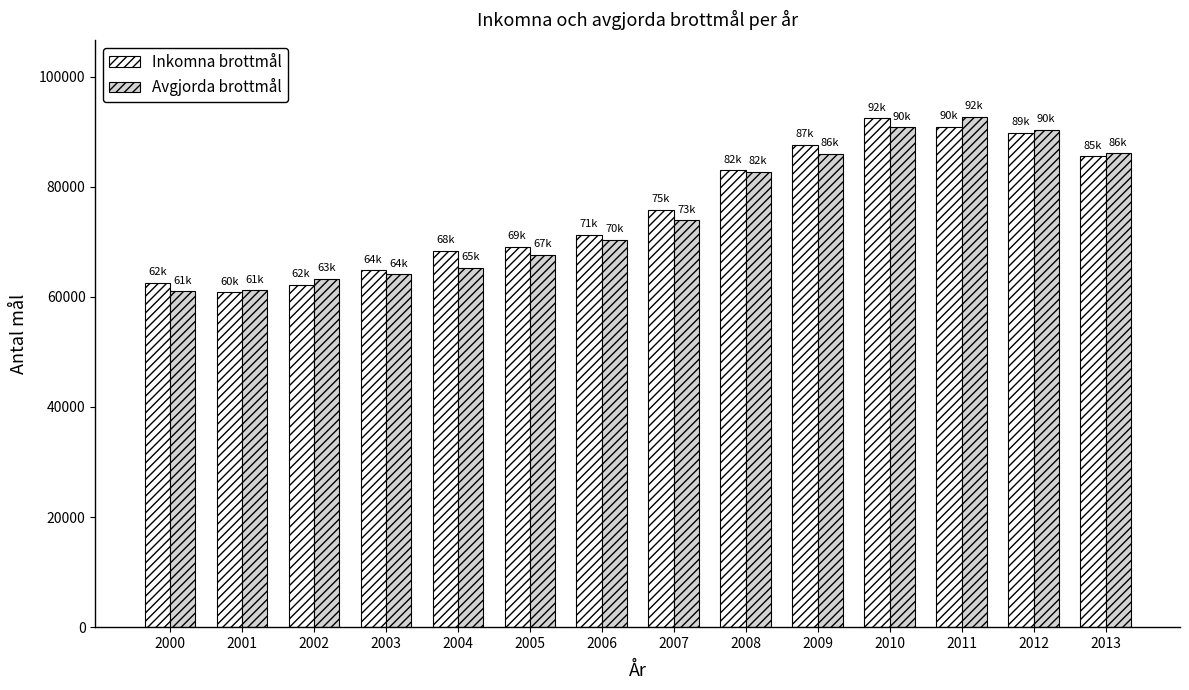

The value of Inkomna brottmål at 2012 is 89798. True or false?

True